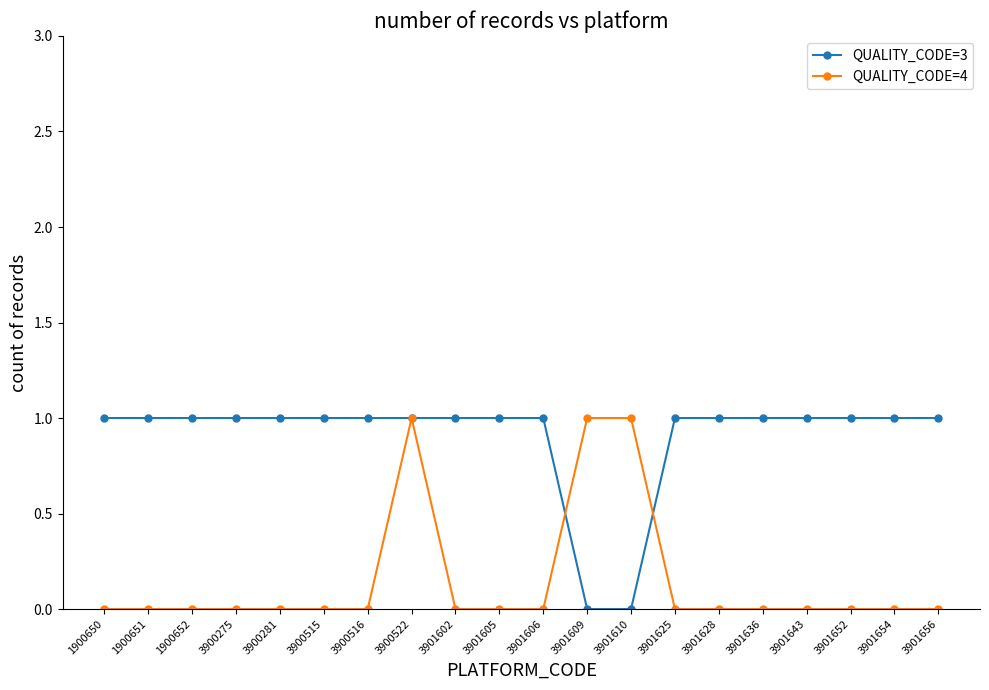

List the series in order of their overall mean, lowest first.

QUALITY_CODE=4, QUALITY_CODE=3